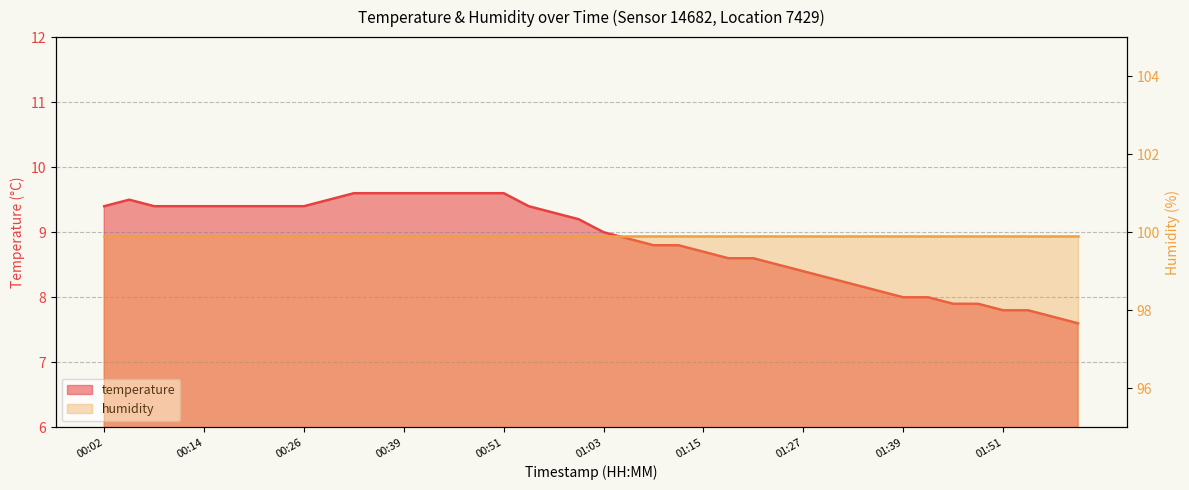

What is the maximum value shown in the chart?

9.6